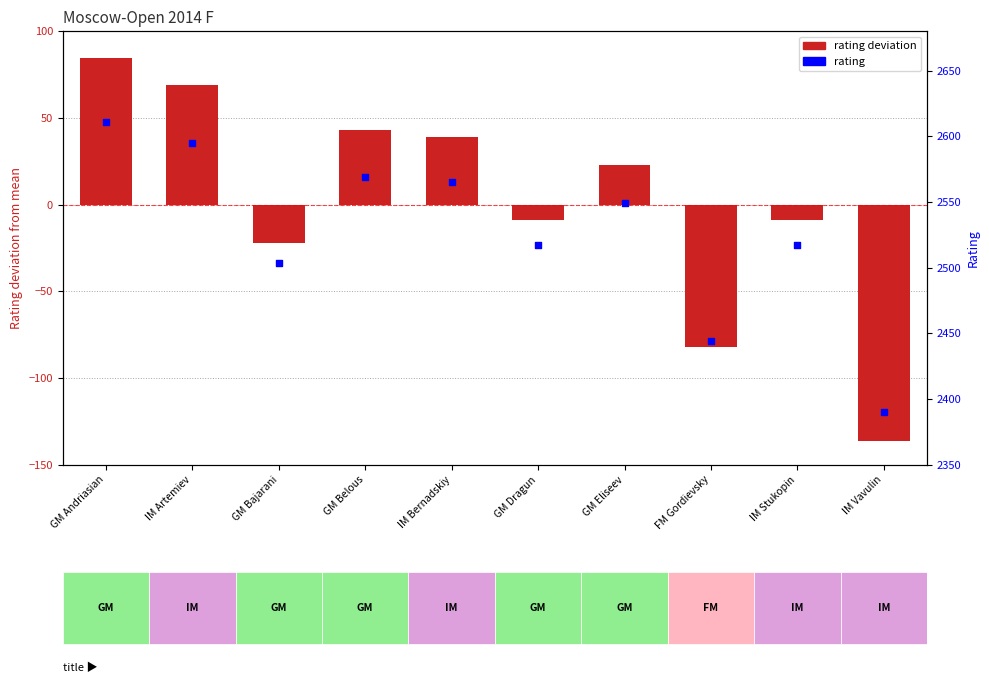

What is the total value across all series at GM Dragun?

2507.9